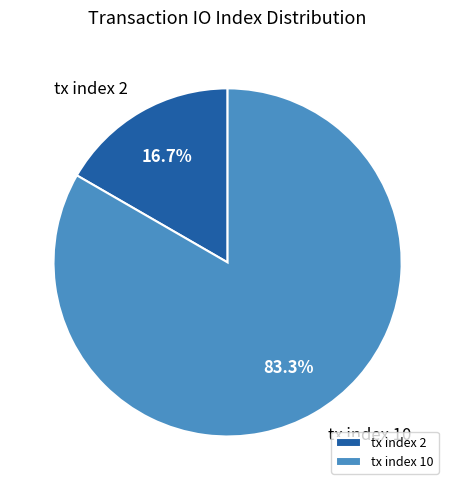

Which category has the biggest portion of the pie?

tx index 10